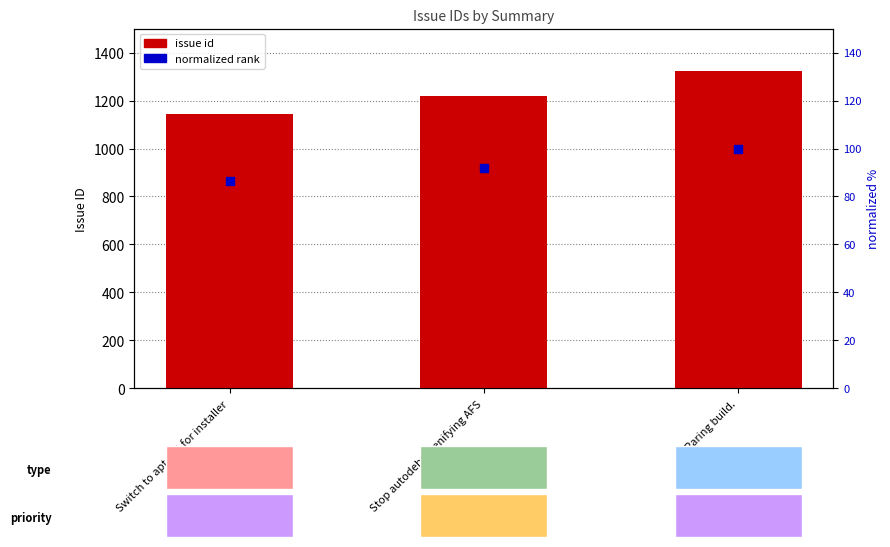

What are all the series names shown in the legend?

issue id, normalized rank